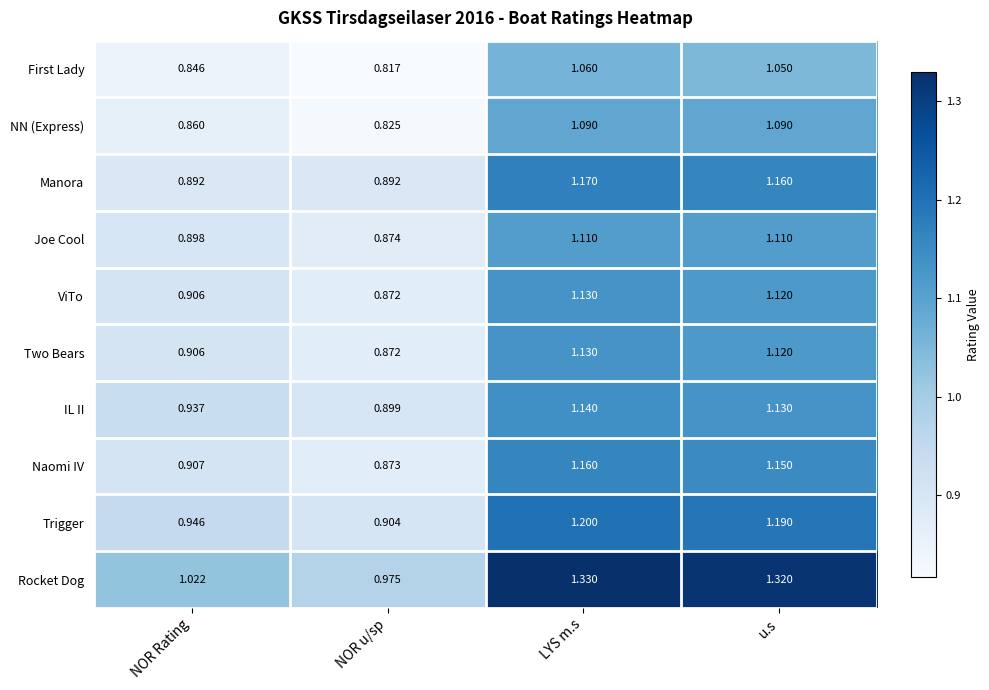

Which category has the highest value across all series?

LYS m.s